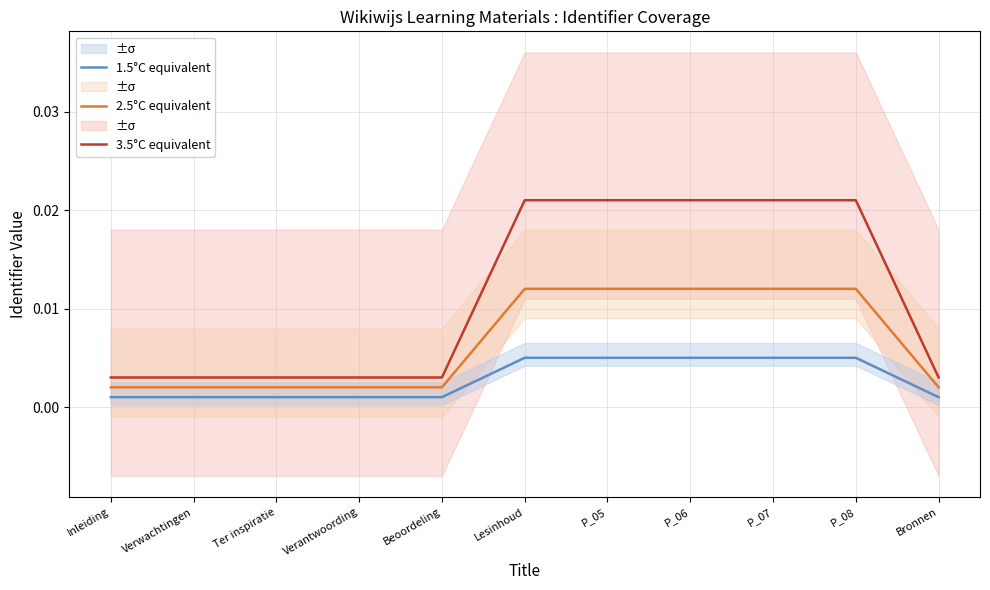

At which category is the sum across all series the highest?

P_08